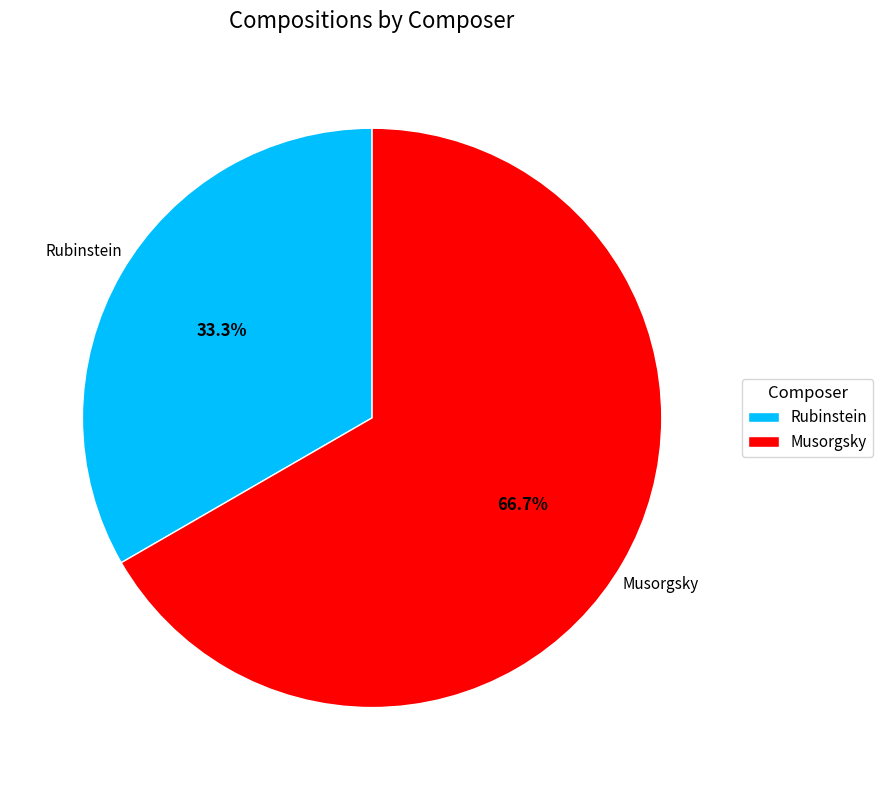

How many slices are in this pie chart?

2